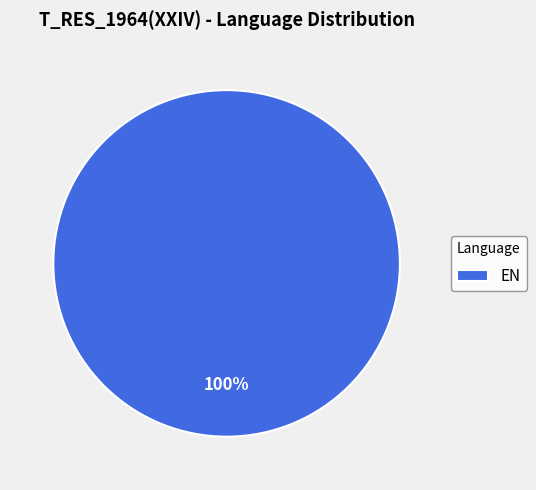

Does any single category account for the majority?

Yes